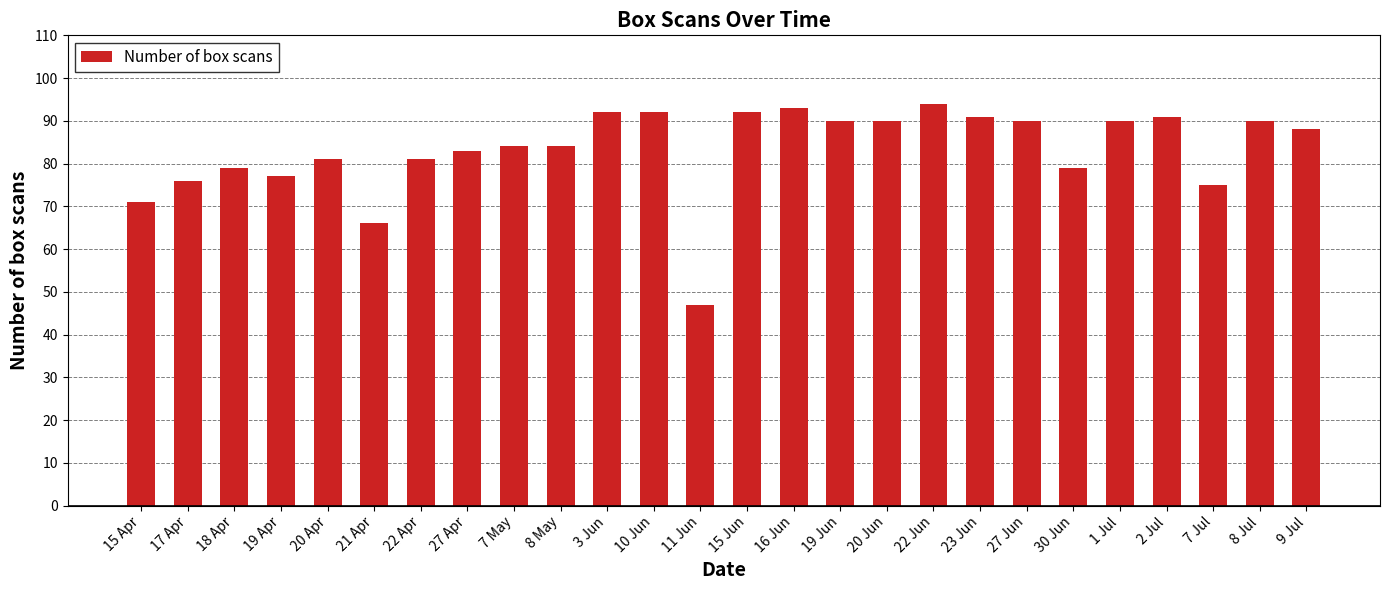

What is the label of the 4th bar from the right?

2 Jul